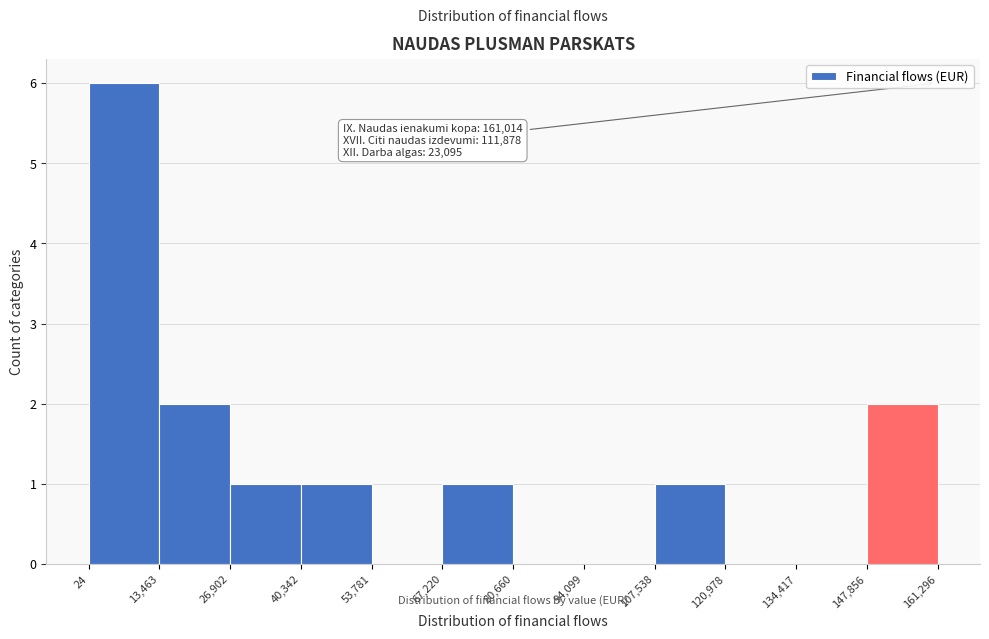

Over which range of the x-axis is the bar tallest?

24 to 13,463